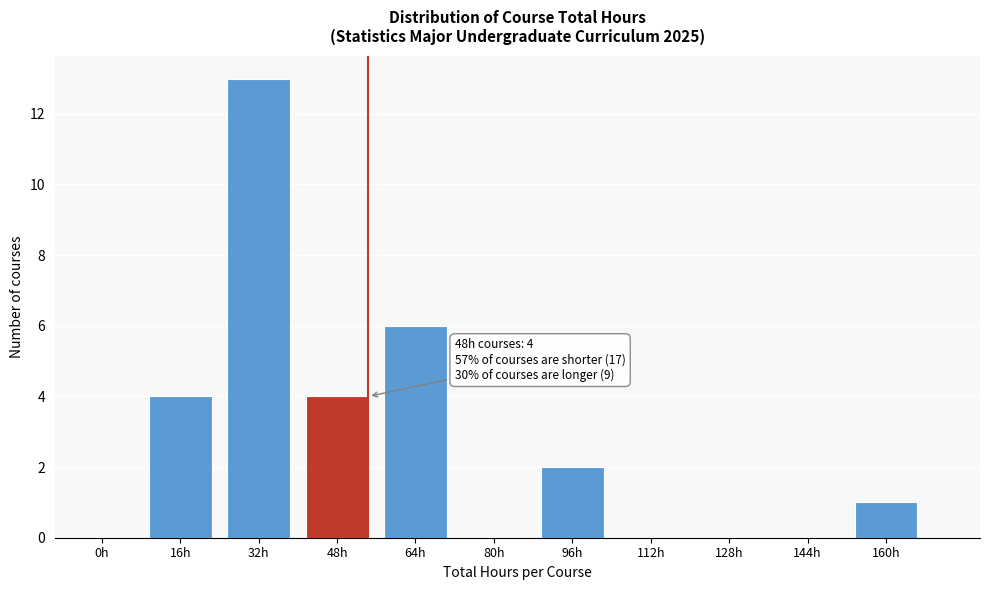

What is the greatest value displayed?

13